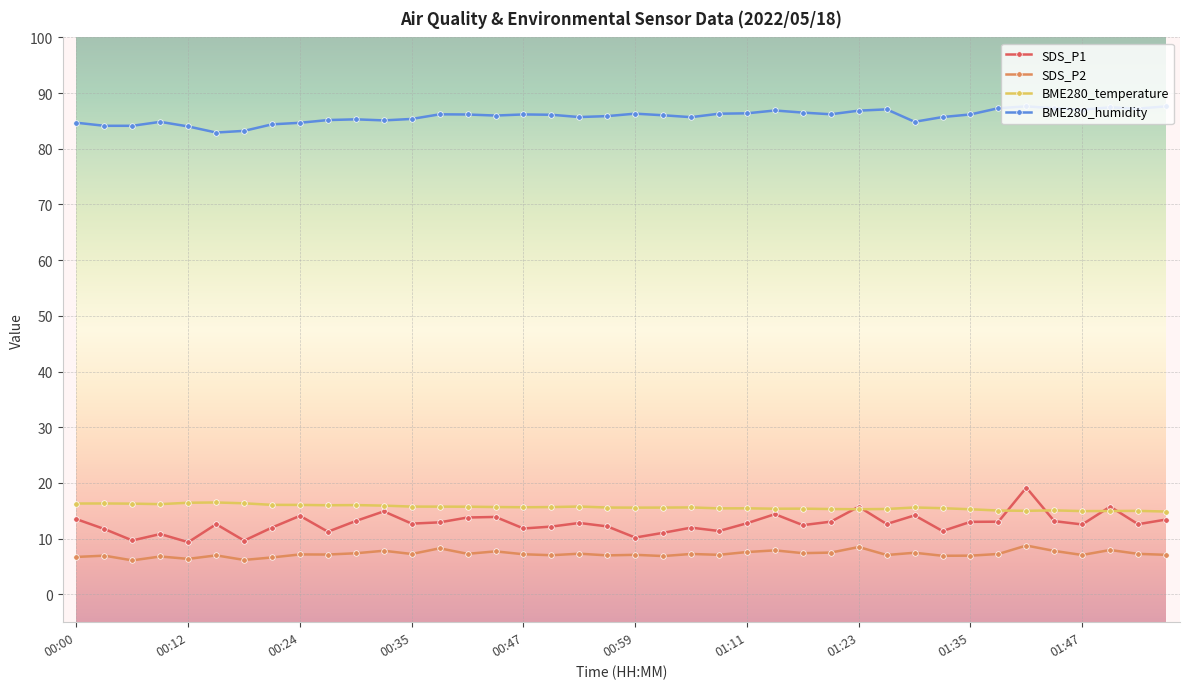

At how many categories does at least one series exceed 21?

40